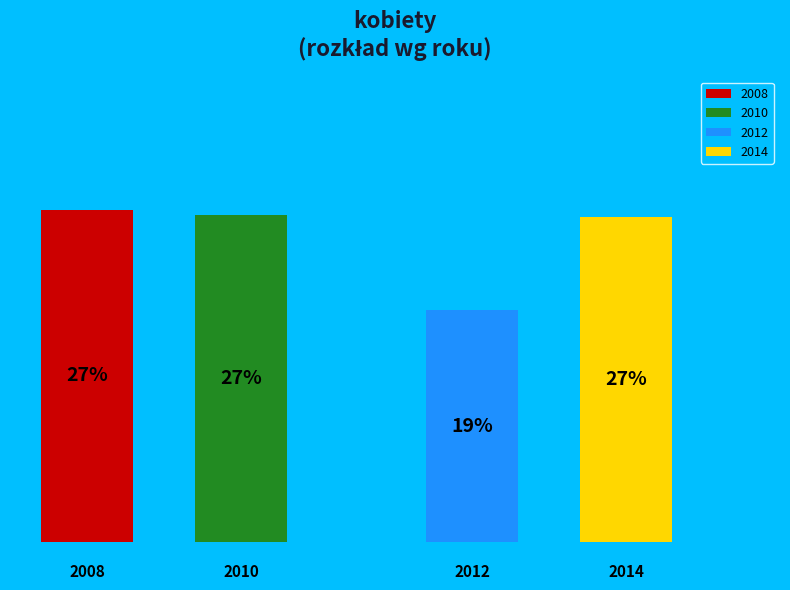

Do 2014 and 2008 together represent more than half of the pie?

Yes